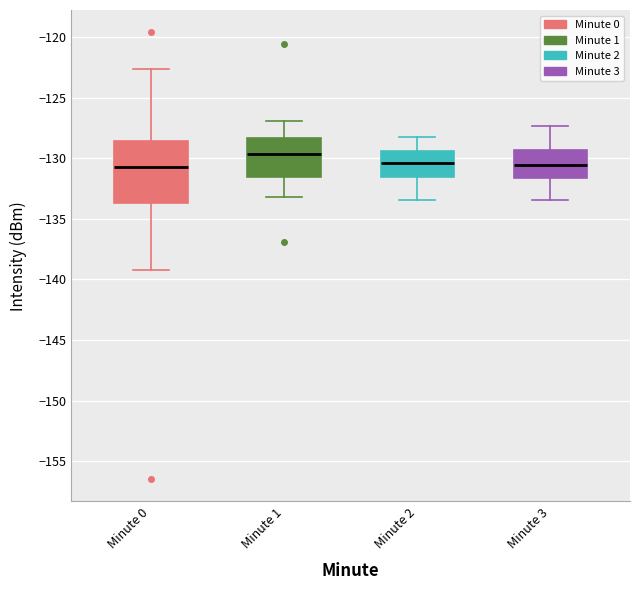

Comparing the boxes themselves (not the whiskers), which one is the tallest?

Minute 0